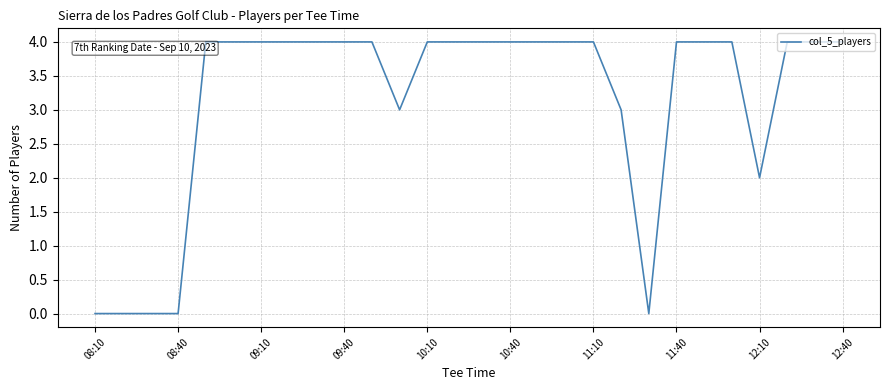

Reading right to left, what are all the values shown in this chart?

4	4	4	2	4	4	4	0	3	4	4	4	4	4	4	4	3	4	4	4	4	4	4	4	0	0	0	0